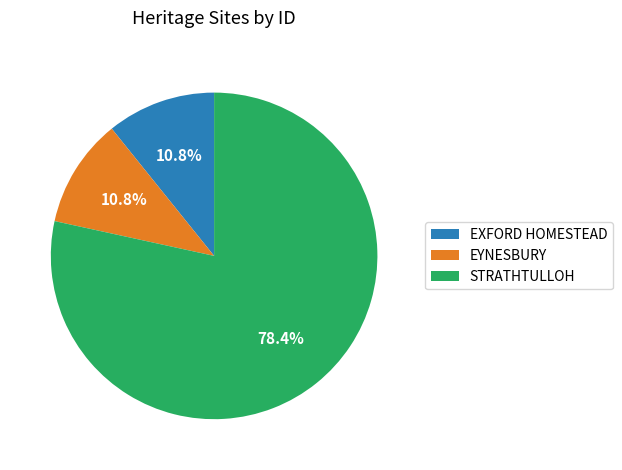

Which slice represents more than half of the pie?

STRATHTULLOH